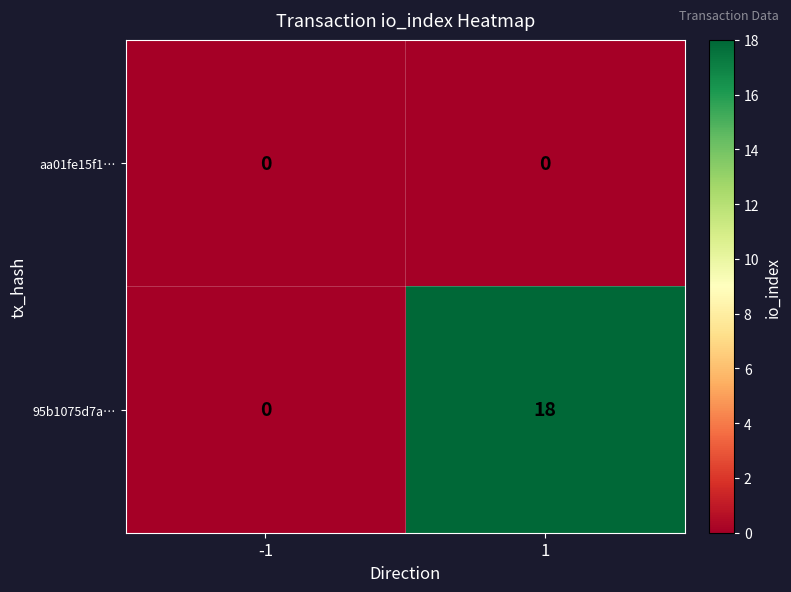

How many positive values does the 95b1075d7a… series have?

1